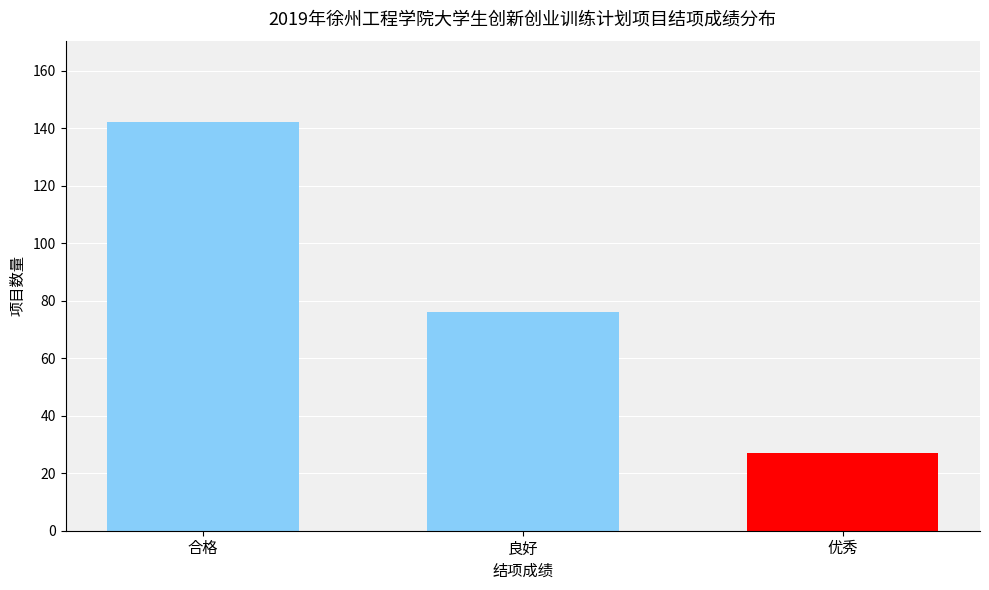

Rank the categories by value from highest to lowest.

合格, 良好, 优秀